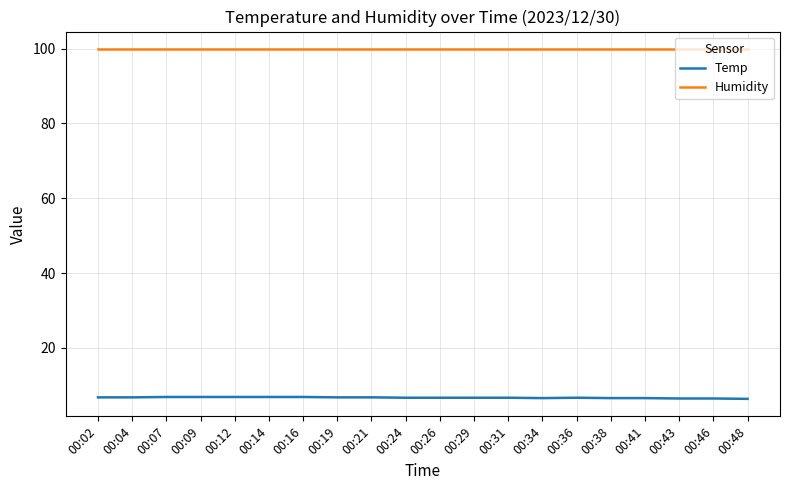

Which series has the largest total across all categories?

Humidity